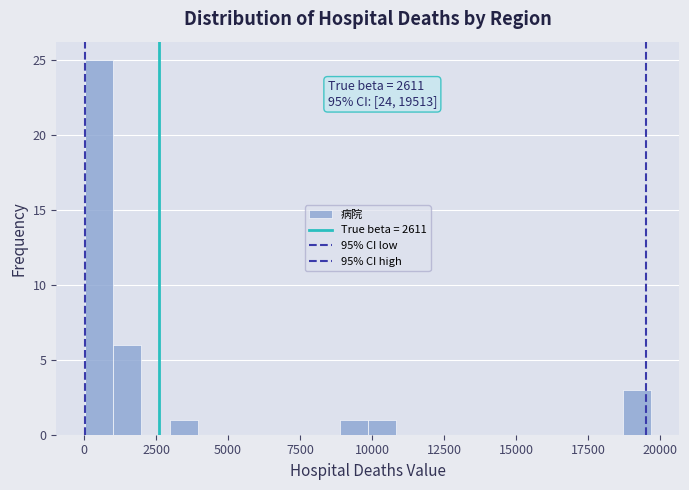

Around what value on the x-axis is the tallest bar? Give the approximate position of its centre, as read against the axis.

500